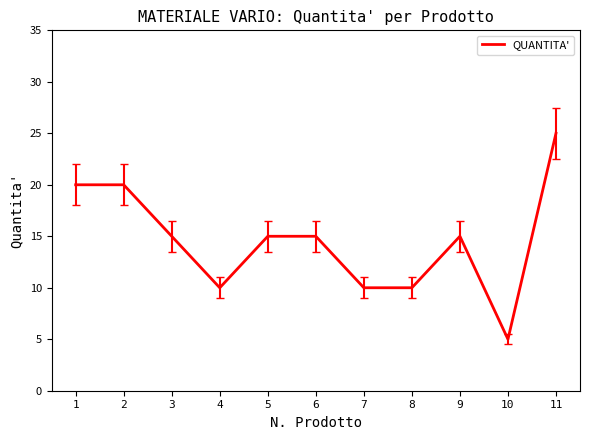

Count the values in the range 10 to 20.

9